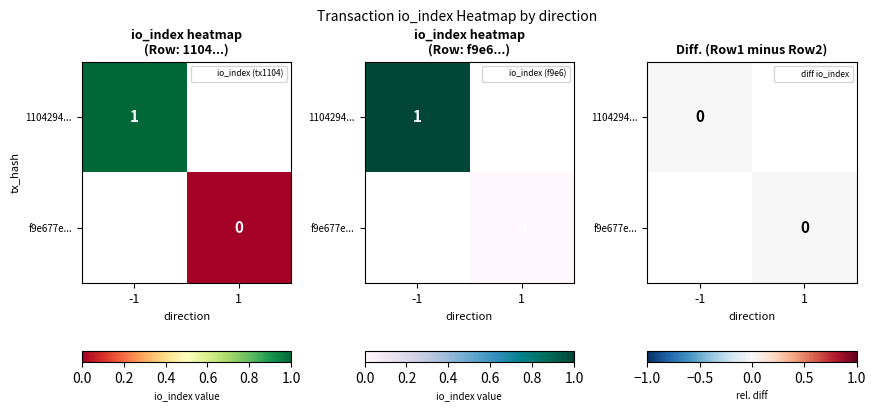

What is the difference between the highest and lowest values at 0?

2